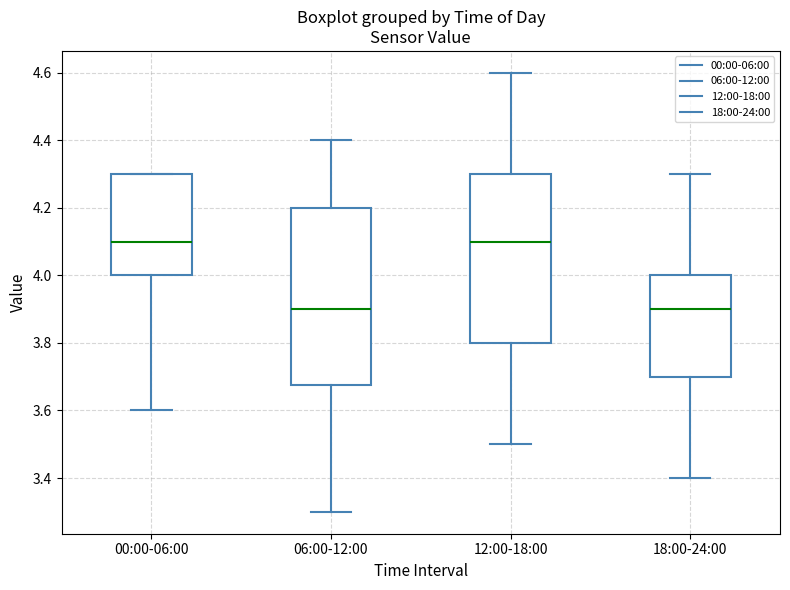

Comparing the boxes themselves (not the whiskers), which one is the tallest?

06:00-12:00